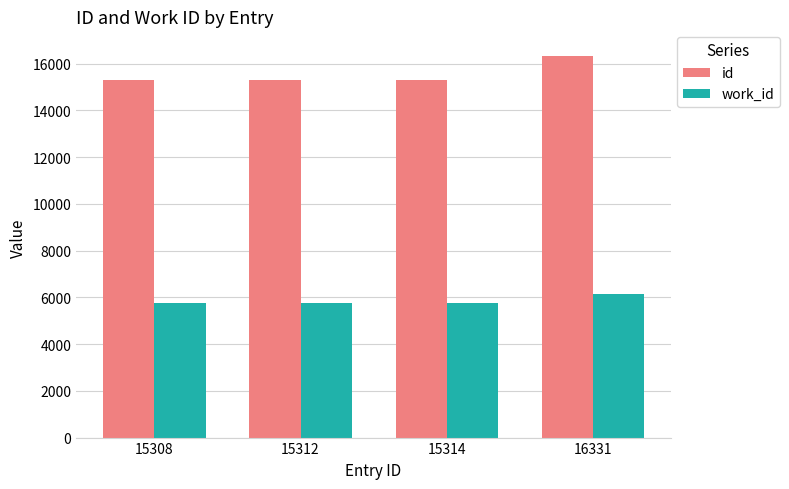

Which series has the largest total across all categories?

id